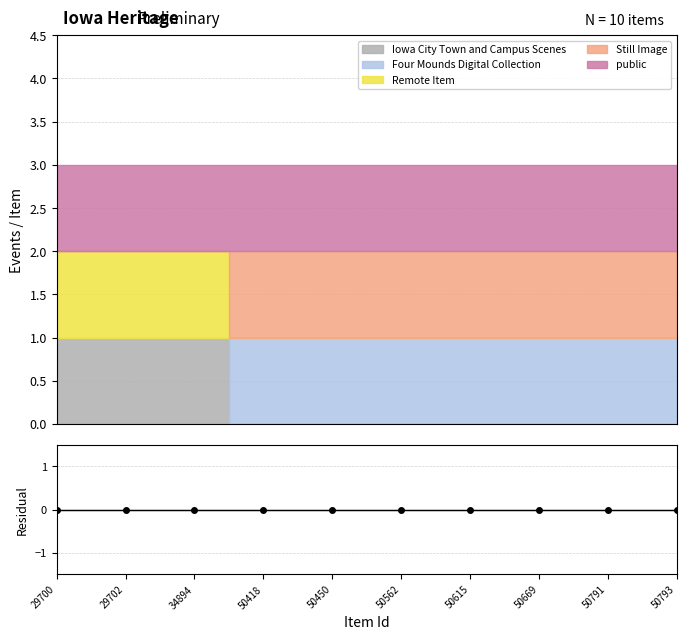

What is the spread (max minus min) of values at 50615?

1